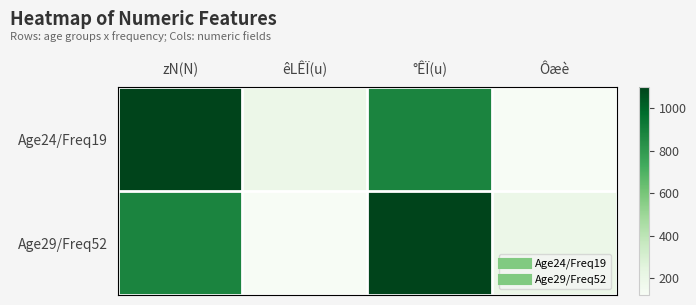

Reading left to right, extract all data points from this chart.

Age24/Freq19: zN(N)=1100	êLÊÏ(u)=195	°ÊÏ(u)=880	Ôæè=120
Age29/Freq52: zN(N)=880	êLÊÏ(u)=120	°ÊÏ(u)=1100	Ôæè=195